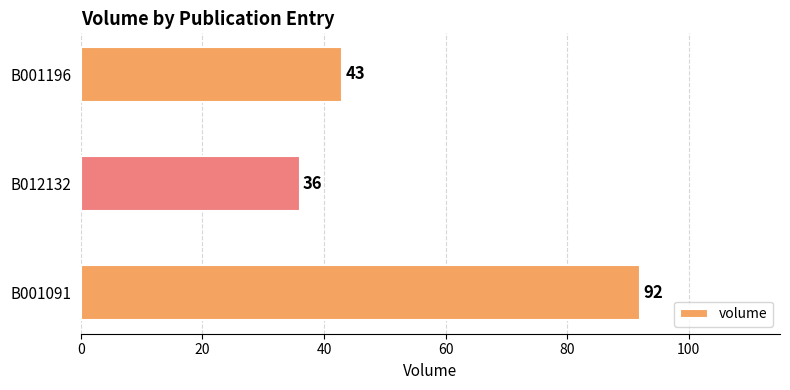

Where is the data nearest to the value 64?

B001196